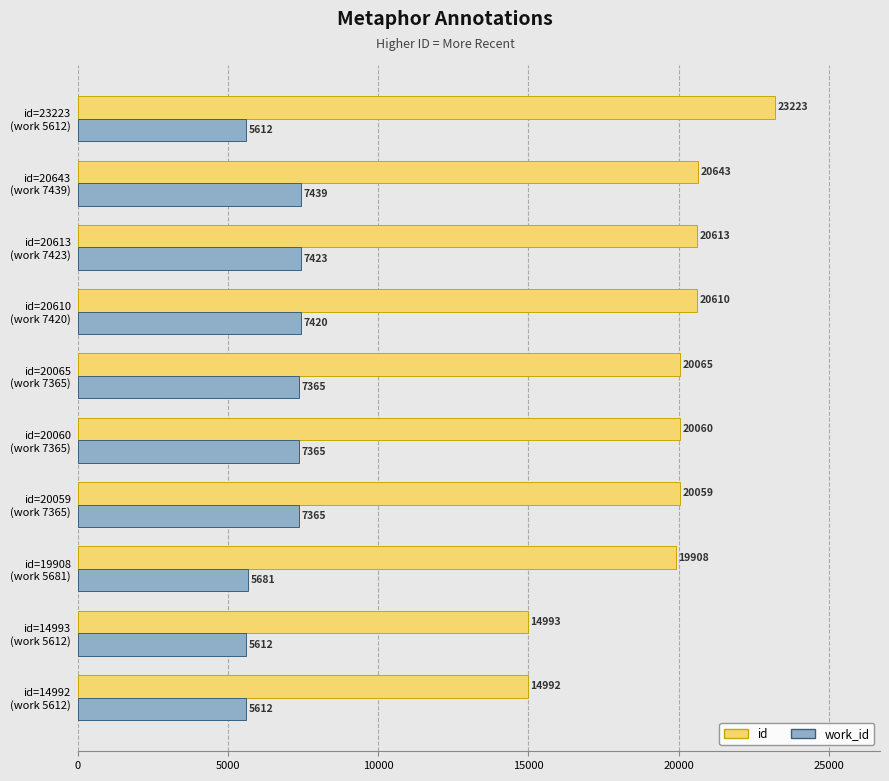

Count the number of categories in the chart.

10